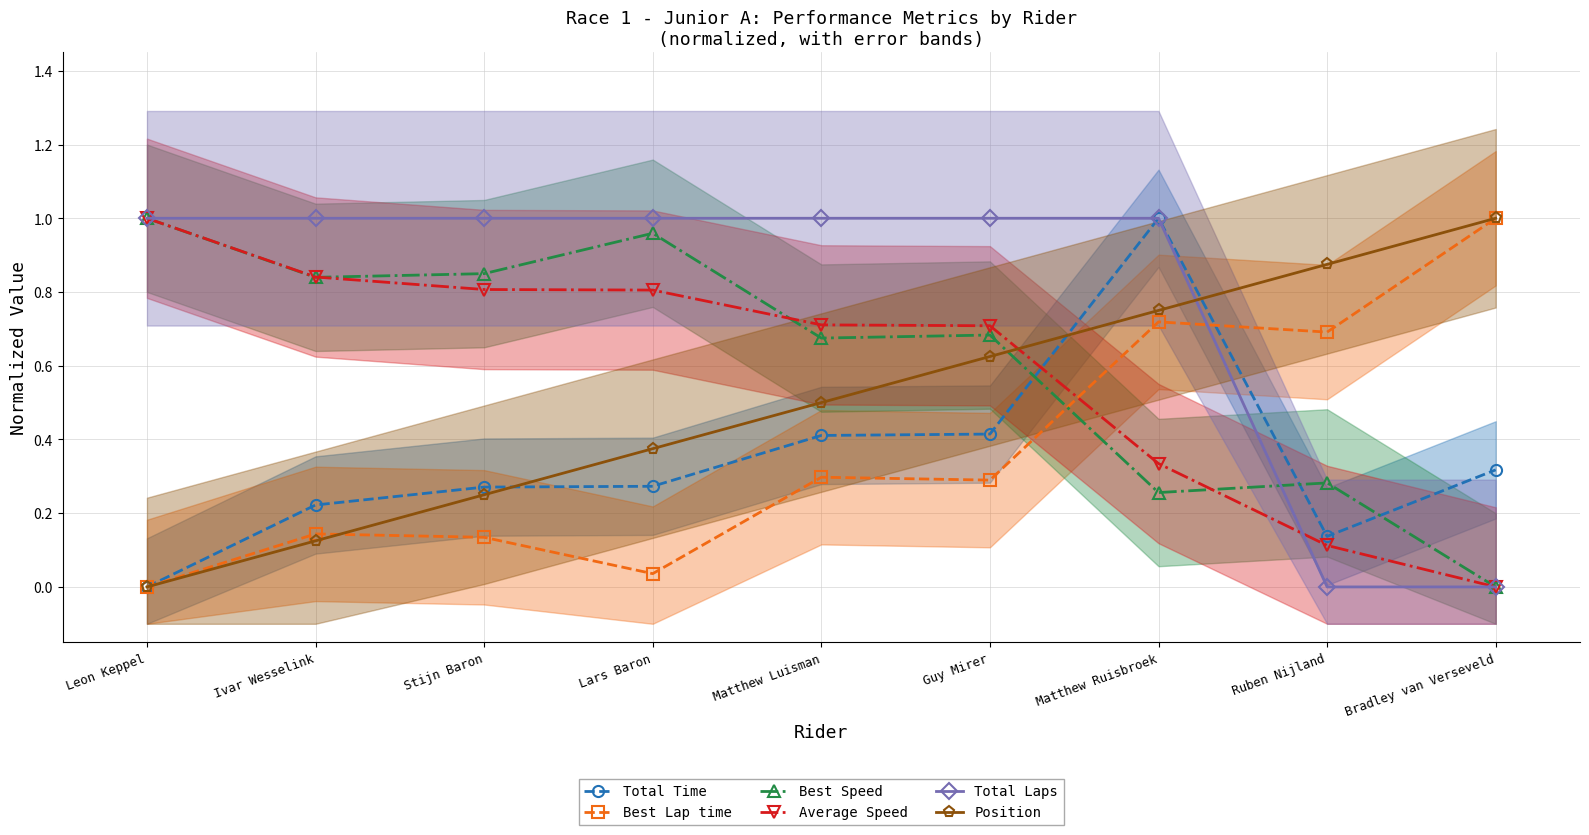

How many distinct data groups are displayed?

6